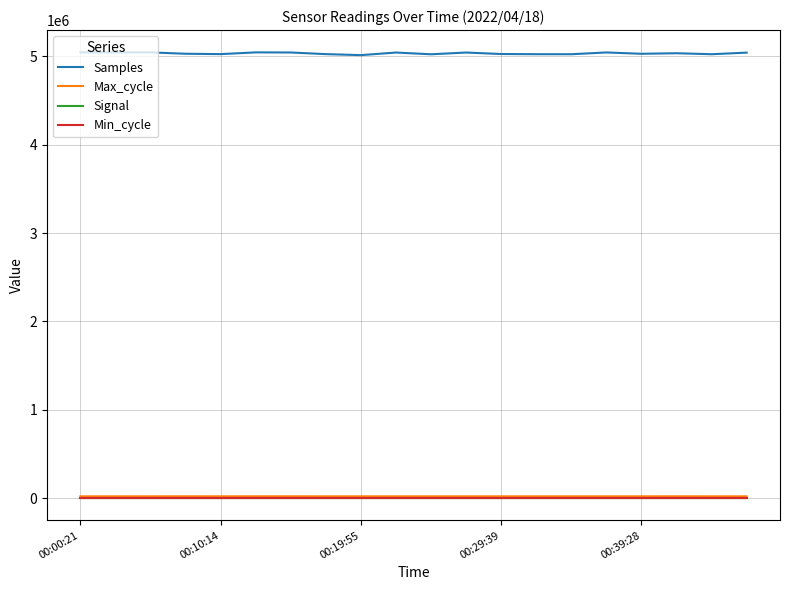

True or false: Max_cycle and Samples cross at least once.

False